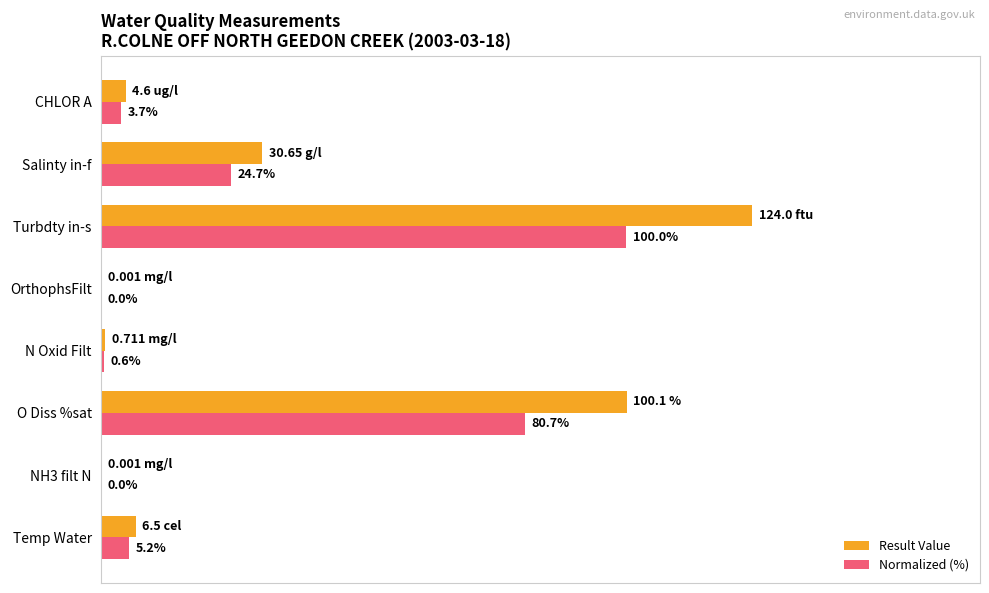

Which series changed the most between NH3 filt N and CHLOR A?

Result Value